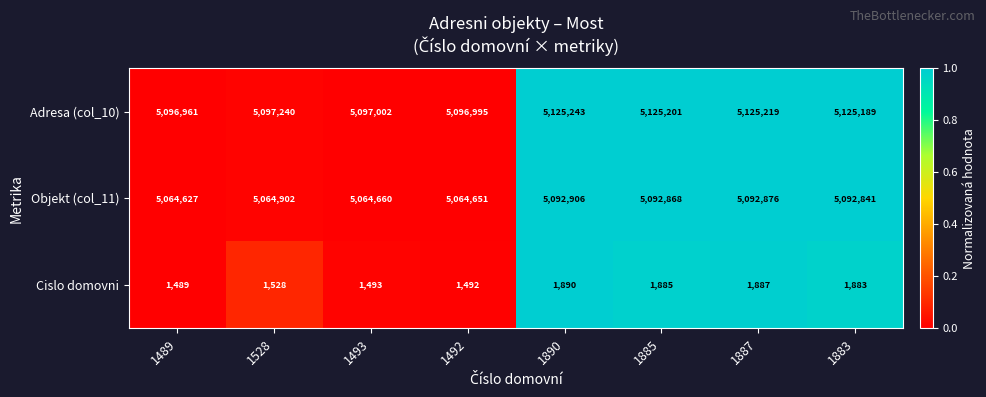

Is the value of Adresa (col_10) at 1528 greater than the value of Cislo domovni at 1887?

Yes